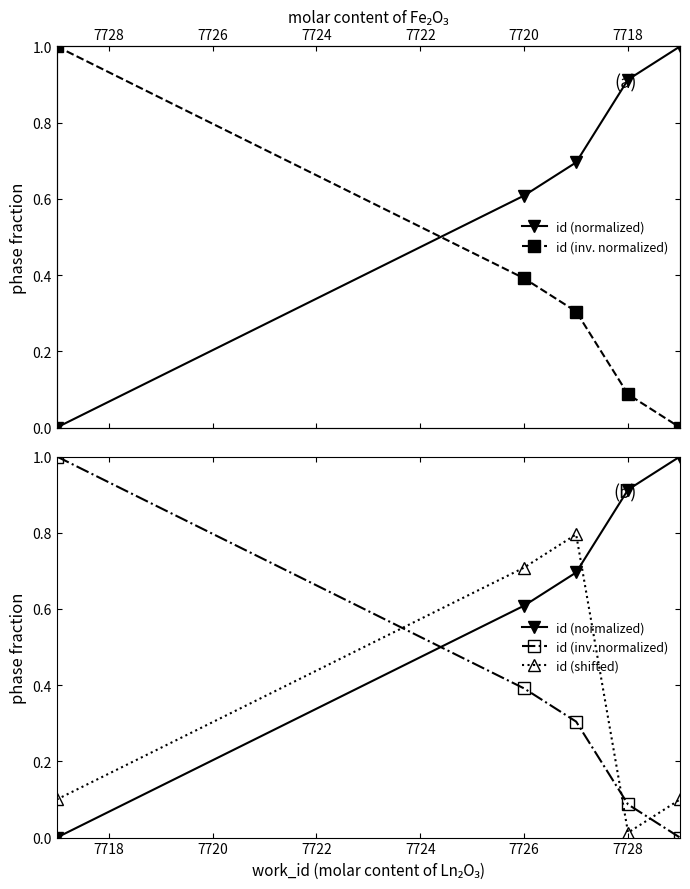

List the series in order of their peak value, highest first.

id (normalized), id (inv. normalized), id (shifted)